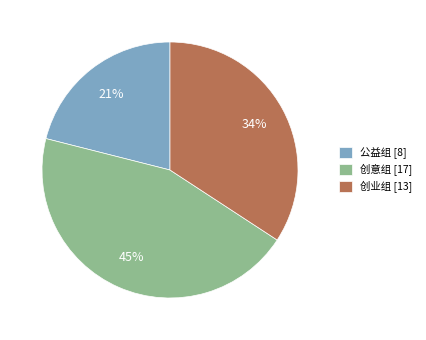

To the nearest percent, what is the difference between the 创业组 and 公益组 slice percentages?

13%